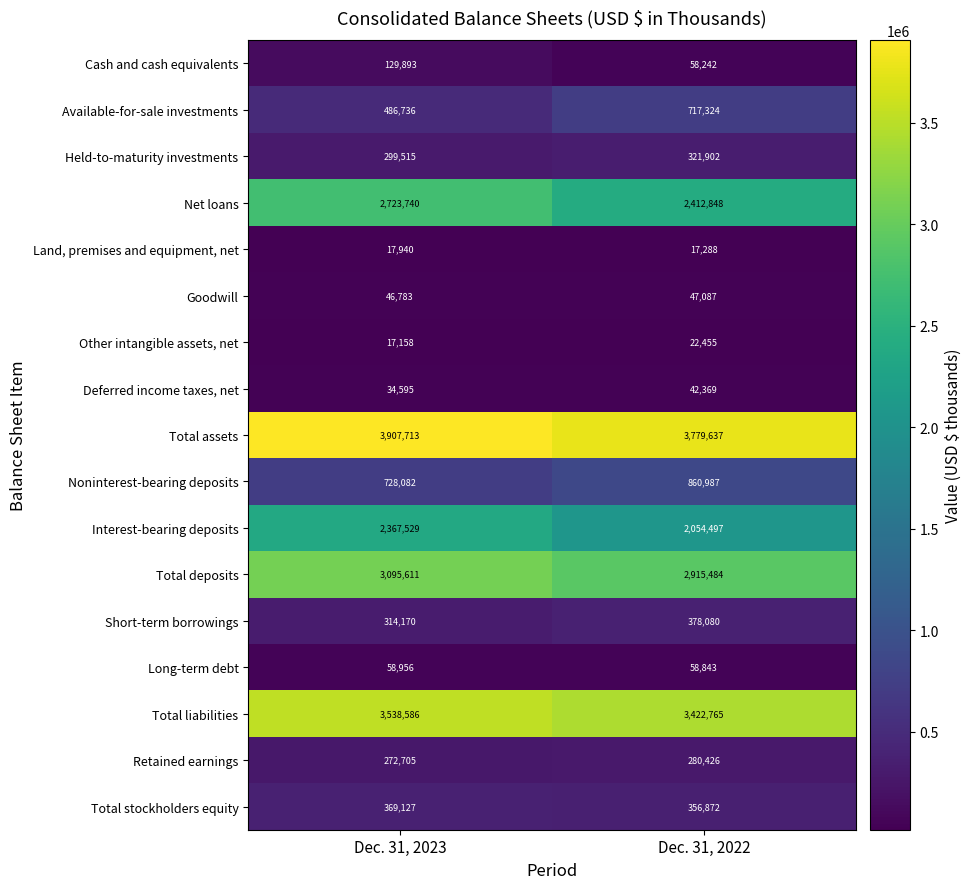

Rank the categories by Noninterest-bearing deposits value from lowest to highest.

Dec. 31, 2023, Dec. 31, 2022